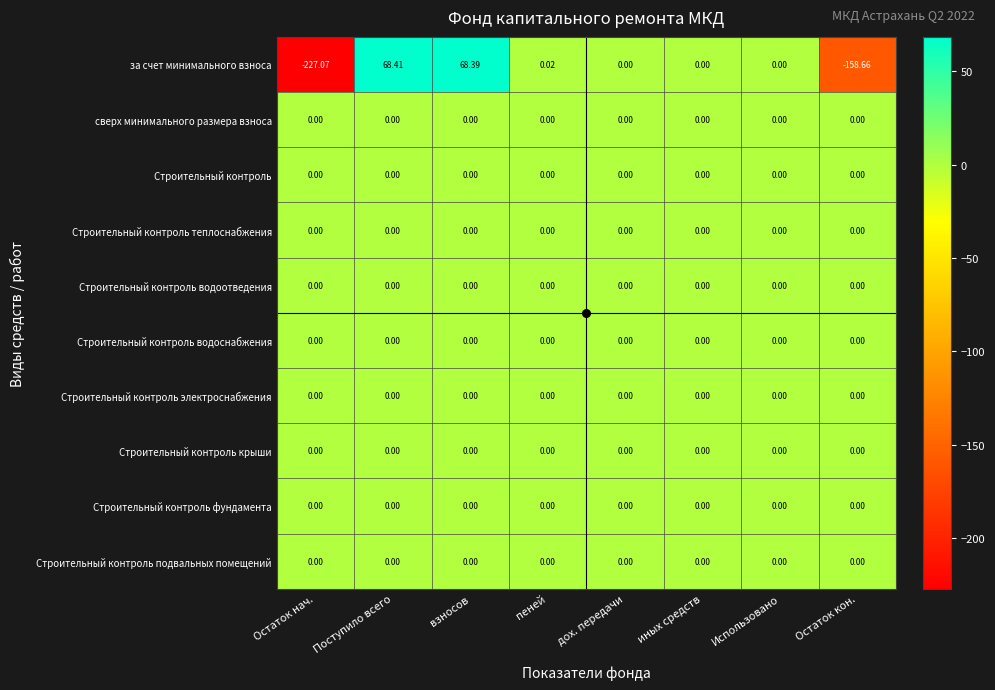

Which series has the widest spread of values?

за счет минимального взноса